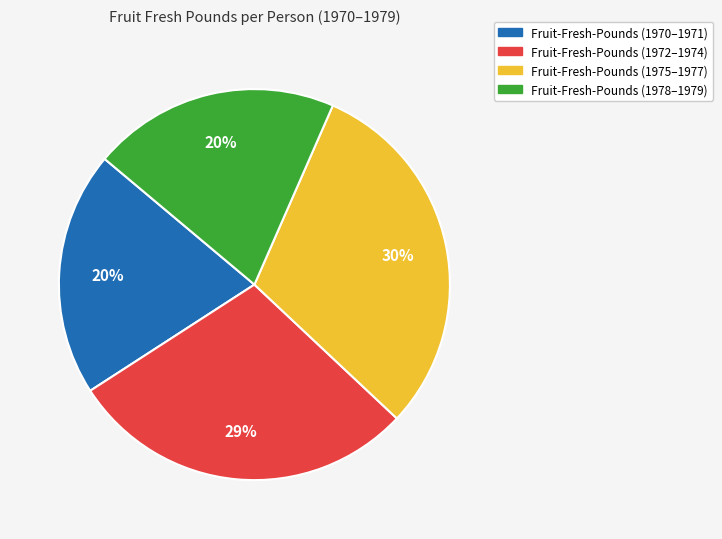

To the nearest percent, what is the average slice percentage?

25%